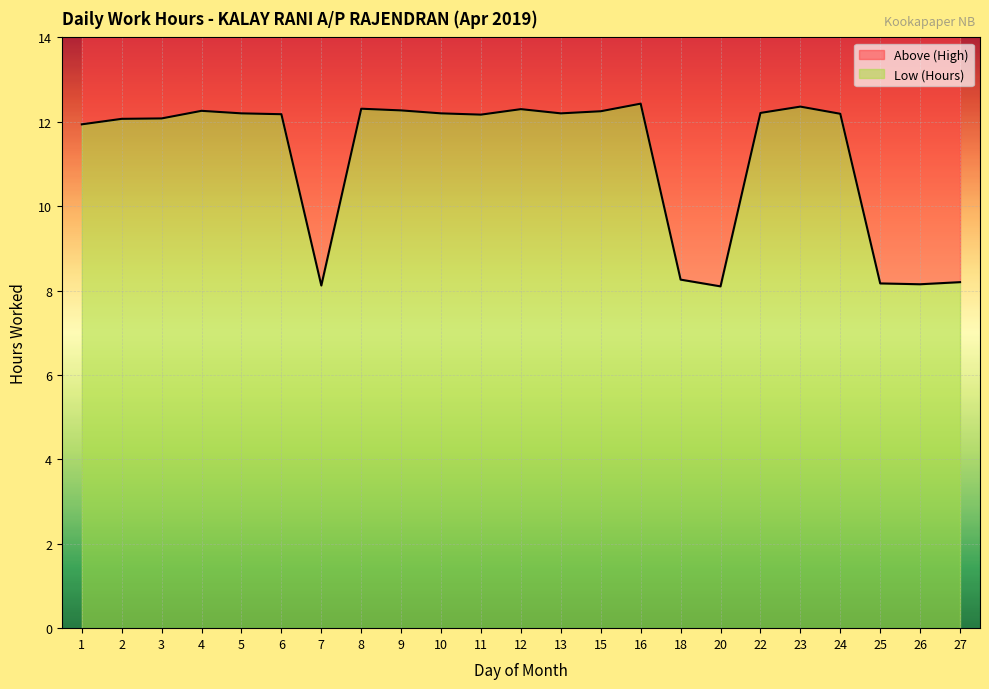

Where is the data nearest to the value 10?

18